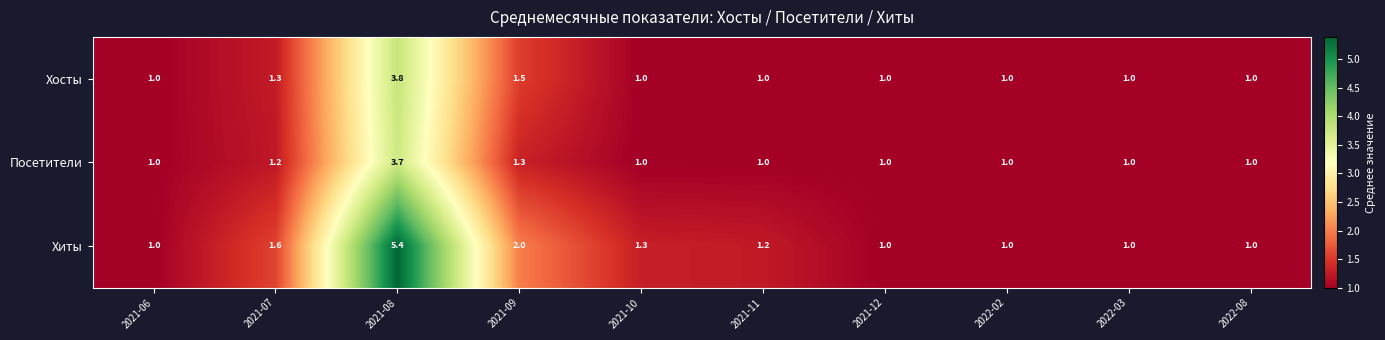

Reading left to right, extract all data points from this chart.

Хосты: 2021-06=1.0	2021-07=1.3	2021-08=3.8	2021-09=1.5	2021-10=1.0	2021-11=1.0	2021-12=1.0	2022-02=1.0	2022-03=1.0	2022-08=1.0
Посетители: 2021-06=1.0	2021-07=1.2	2021-08=3.7	2021-09=1.3	2021-10=1.0	2021-11=1.0	2021-12=1.0	2022-02=1.0	2022-03=1.0	2022-08=1.0
Хиты: 2021-06=1.0	2021-07=1.6	2021-08=5.4	2021-09=2.0	2021-10=1.3	2021-11=1.2	2021-12=1.0	2022-02=1.0	2022-03=1.0	2022-08=1.0